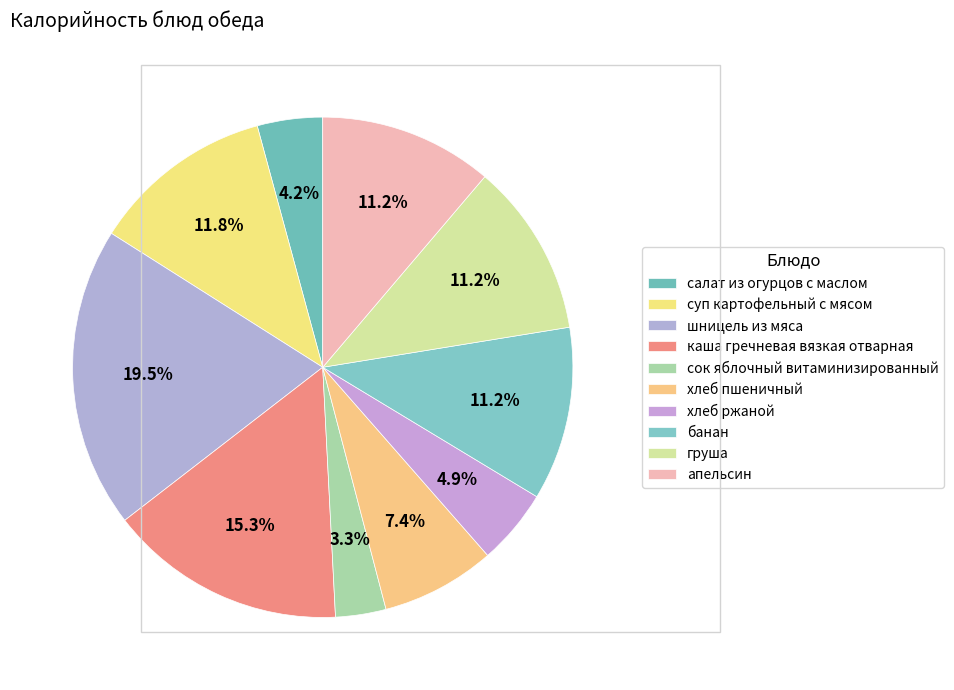

Does каша гречневая вязкая отварная represent more than half of the total?

No